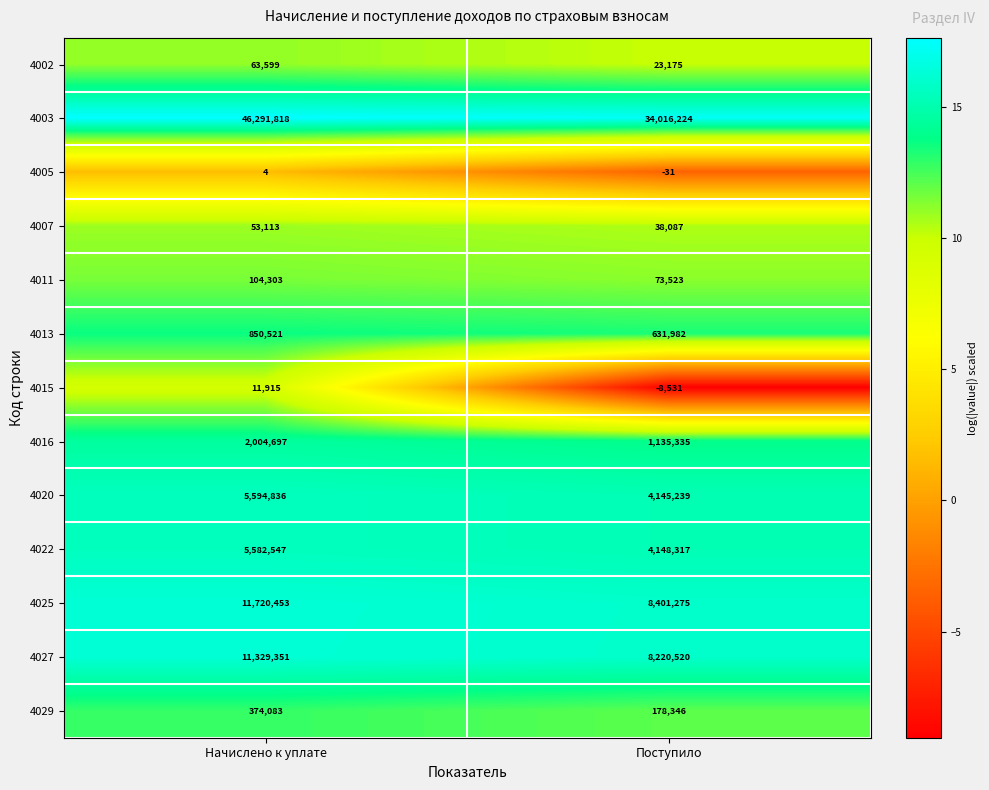

Reading left to right, transcribe all the data shown in this chart.

4002: Начислено к уплате=63599	Поступило=23175
4003: Начислено к уплате=46291818	Поступило=34016224
4005: Начислено к уплате=4	Поступило=-31
4007: Начислено к уплате=53113	Поступило=38087
4011: Начислено к уплате=104303	Поступило=73523
4013: Начислено к уплате=850521	Поступило=631982
4015: Начислено к уплате=11915	Поступило=-8531
4016: Начислено к уплате=2004697	Поступило=1135335
4020: Начислено к уплате=5594836	Поступило=4145239
4022: Начислено к уплате=5582547	Поступило=4148317
4025: Начислено к уплате=11720453	Поступило=8401275
4027: Начислено к уплате=11329351	Поступило=8220520
4029: Начислено к уплате=374083	Поступило=178346